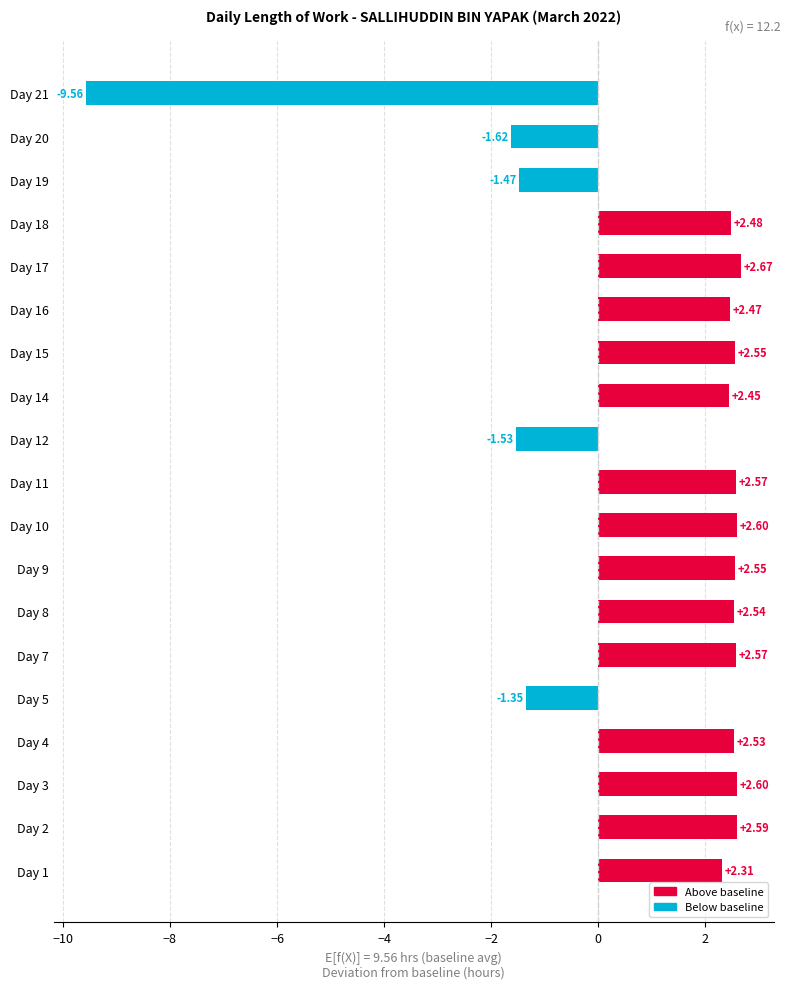

What is the difference between the maximum and minimum values?

12.2